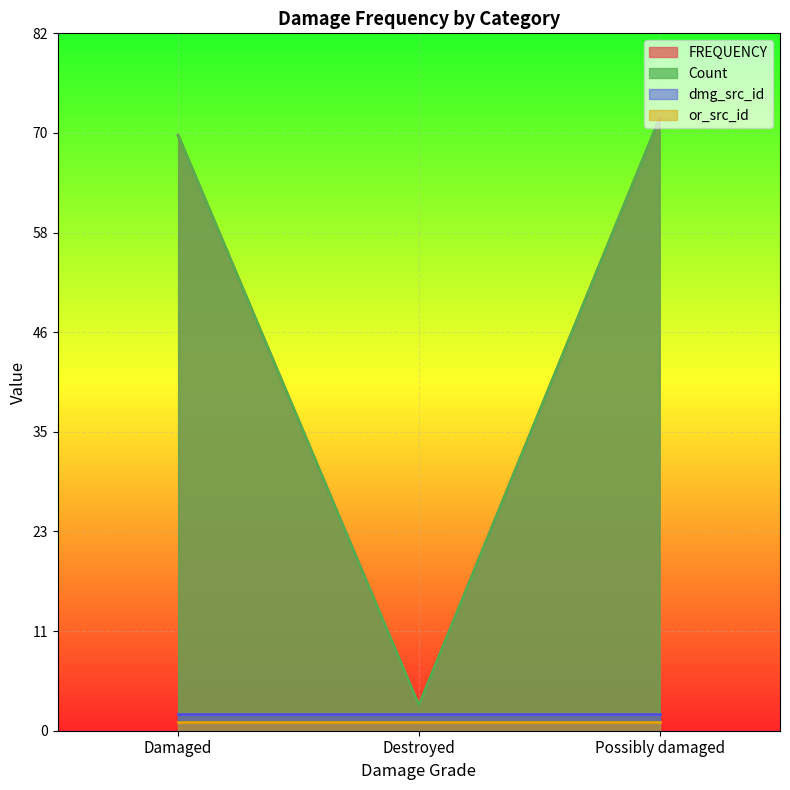

What is the label of the 1st point from the right?

Possibly damaged